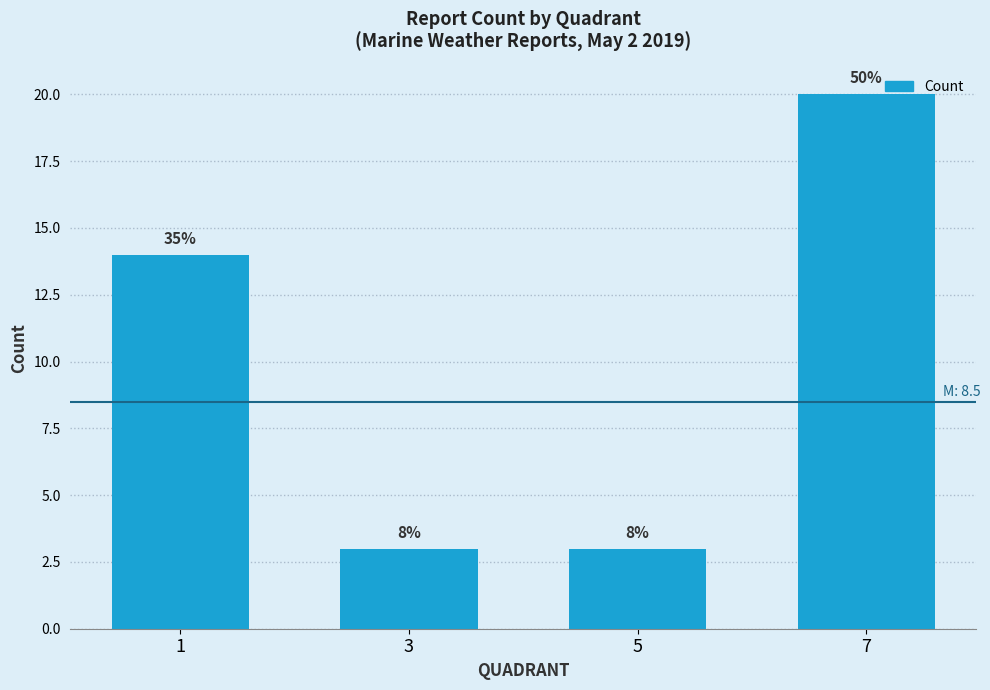

Which label corresponds to the largest value in the chart?

7